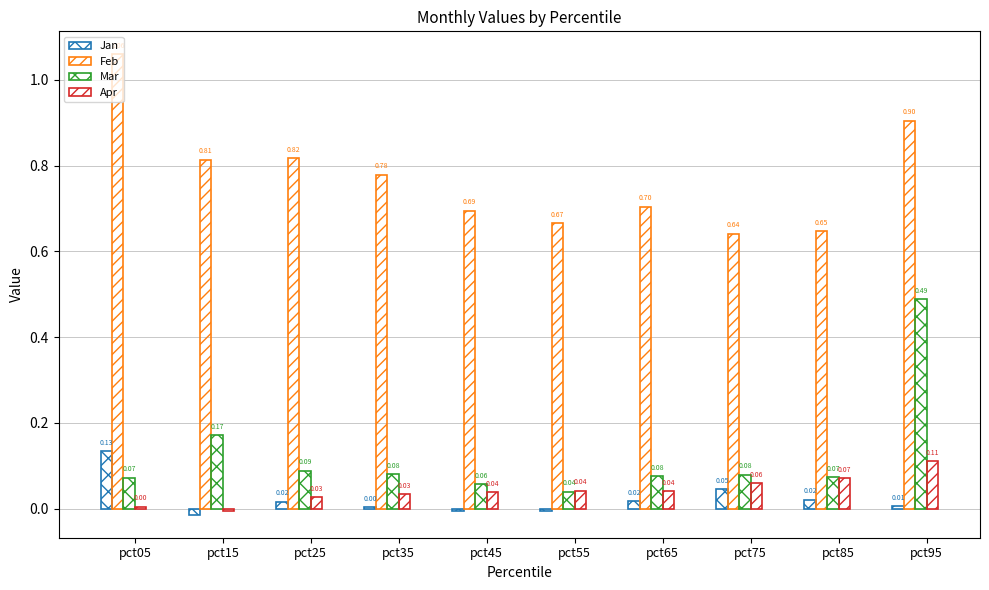

How many Feb values are between 0 and 1?

9